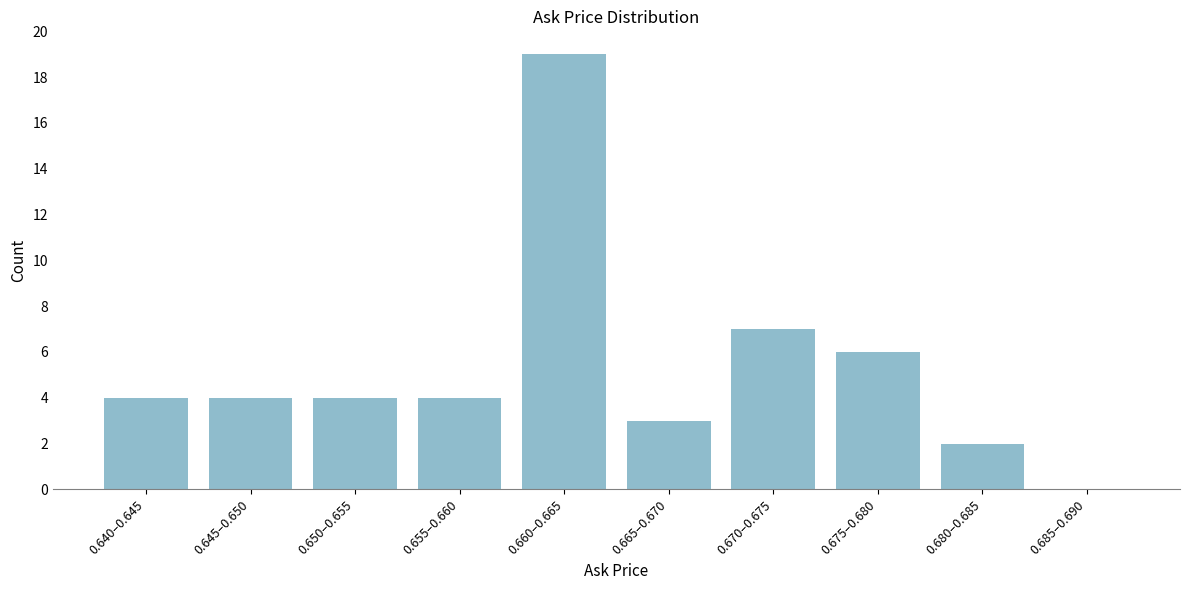

Reading left to right, what are all the values shown in this chart?

0.640–0.645=4	0.645–0.650=4	0.650–0.655=4	0.655–0.660=4	0.660–0.665=19	0.665–0.670=3	0.670–0.675=7	0.675–0.680=6	0.680–0.685=2	0.685–0.690=0